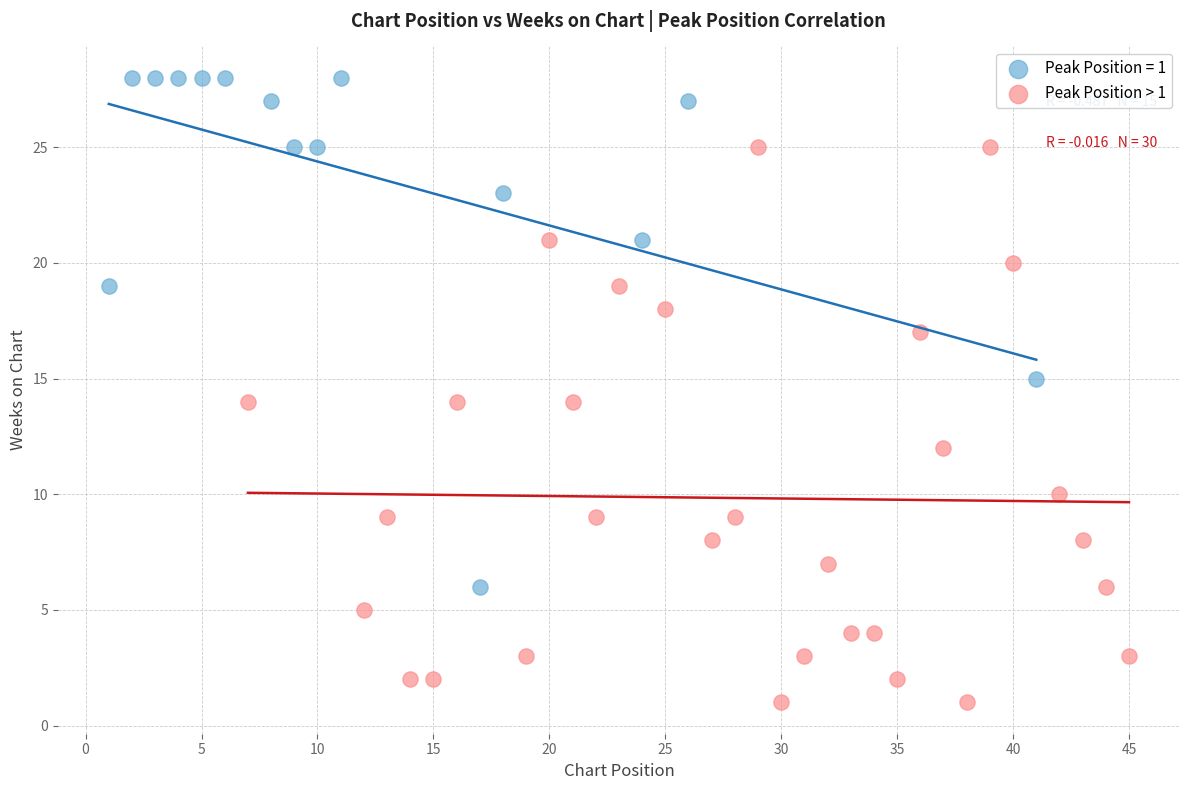

Which series reaches the minimum Y coordinate?

Peak Position > 1